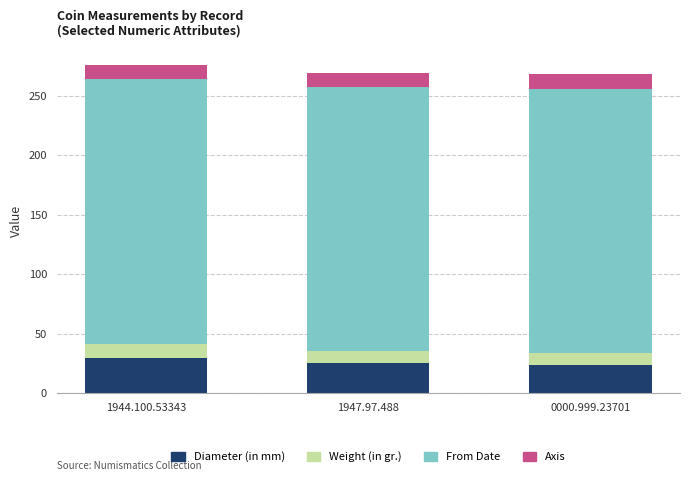

What is the total value across all series at 1947.97.488?

269.3